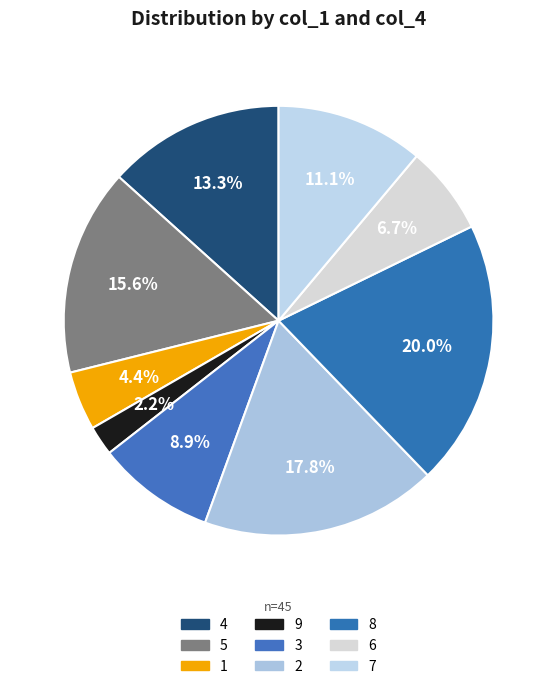

Which category has the biggest portion of the pie?

8